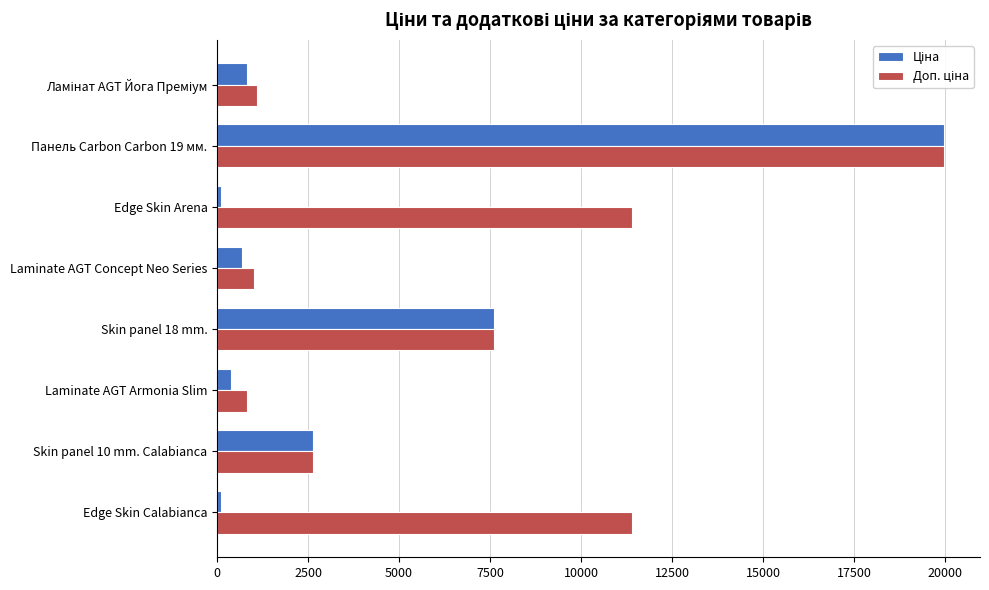

What is the greatest value displayed?

19964.2